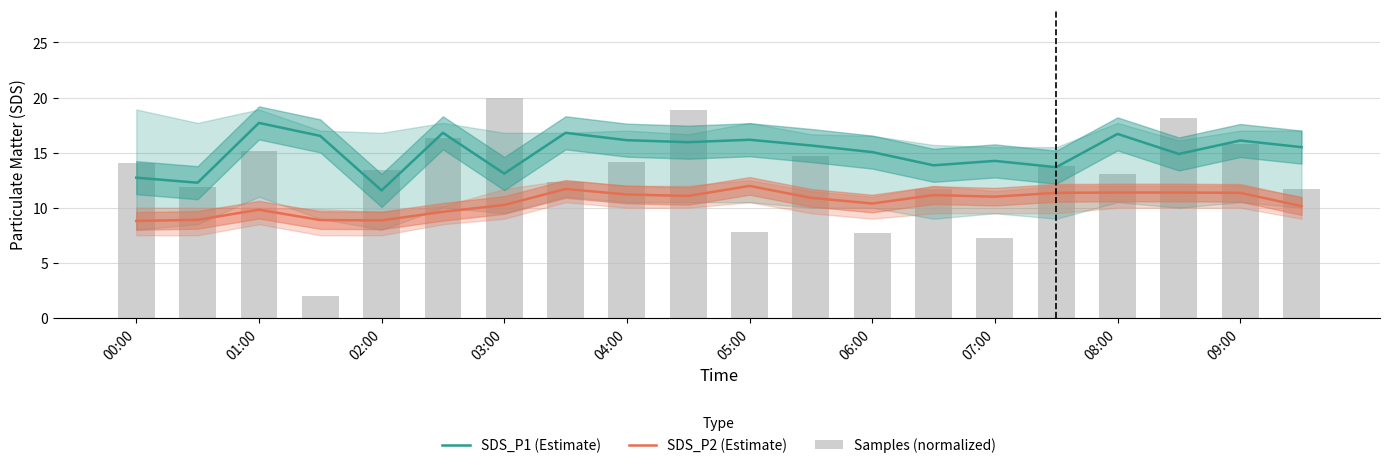

Which series has the largest range (max minus min)?

Samples (normalized)